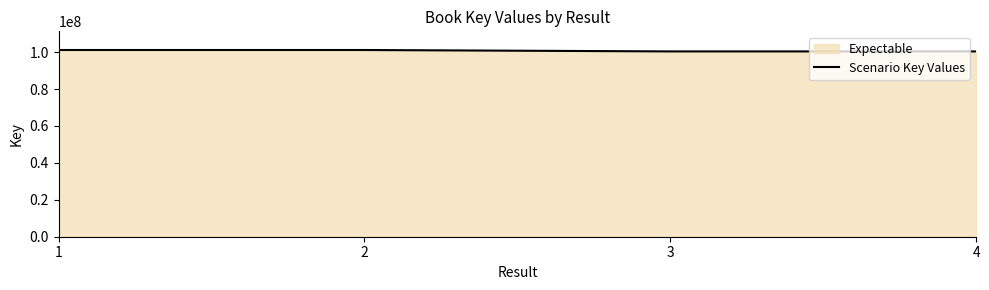

How many categories are shown in the chart?

4